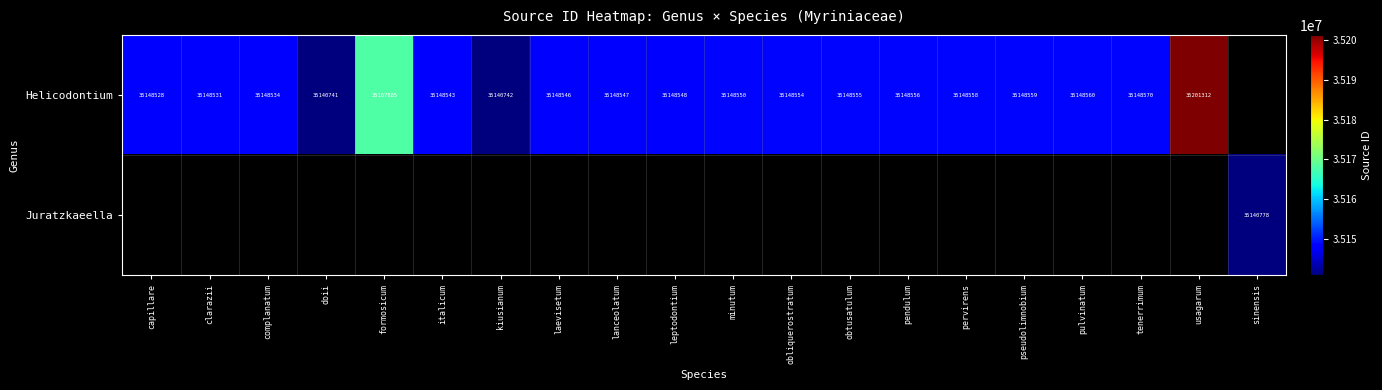

Is it true that Helicodontium equals 20039524 at doii?

False